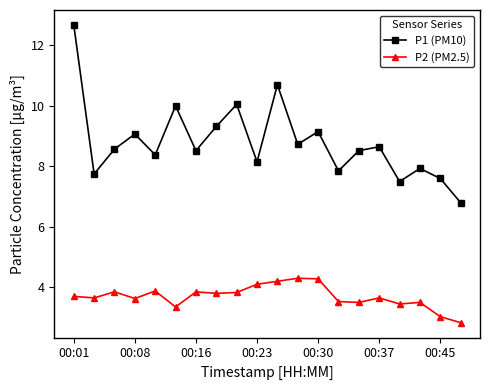

What is the greatest value displayed?

12.7